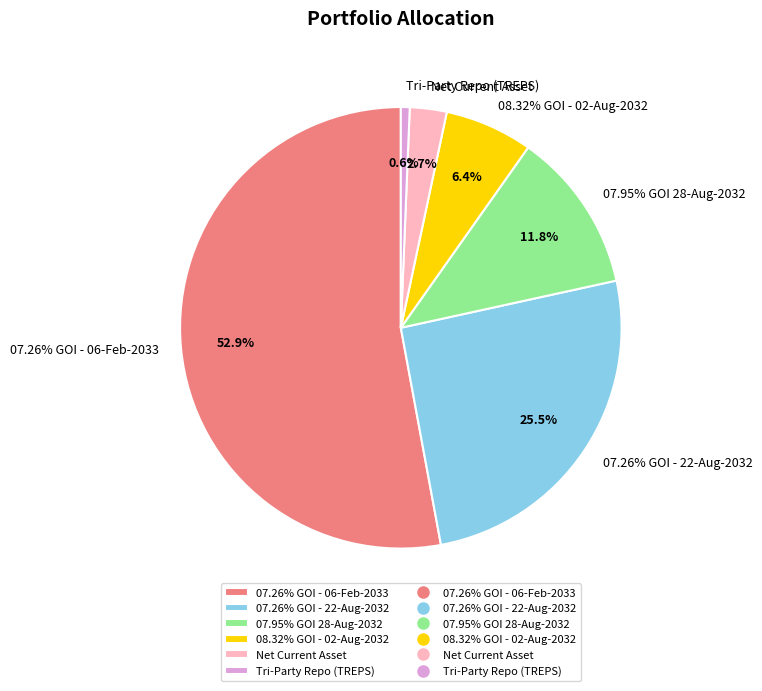

What is the largest slice in the pie chart?

07.26% GOI - 06-Feb-2033